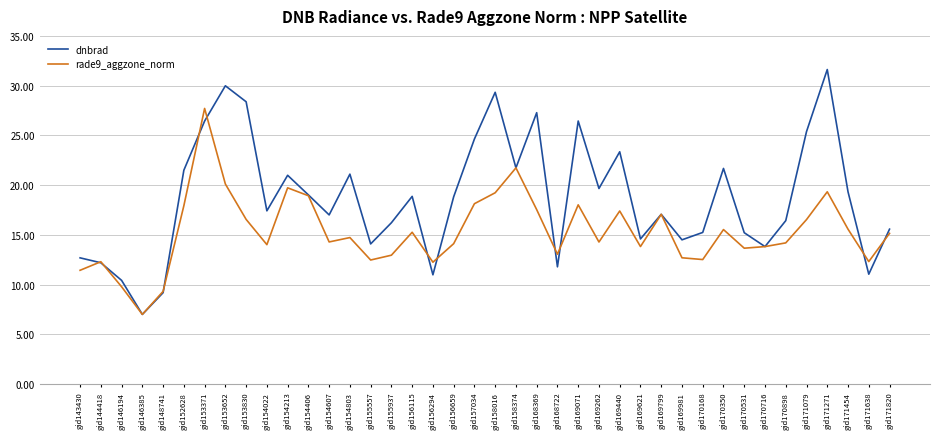

How many categories are shown in the chart?

40